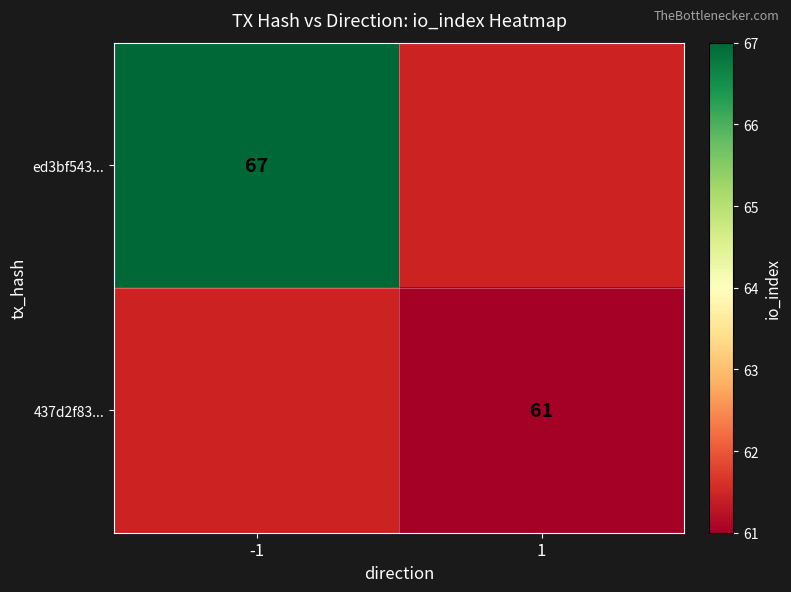

At how many categories does at least one series exceed 63?

1